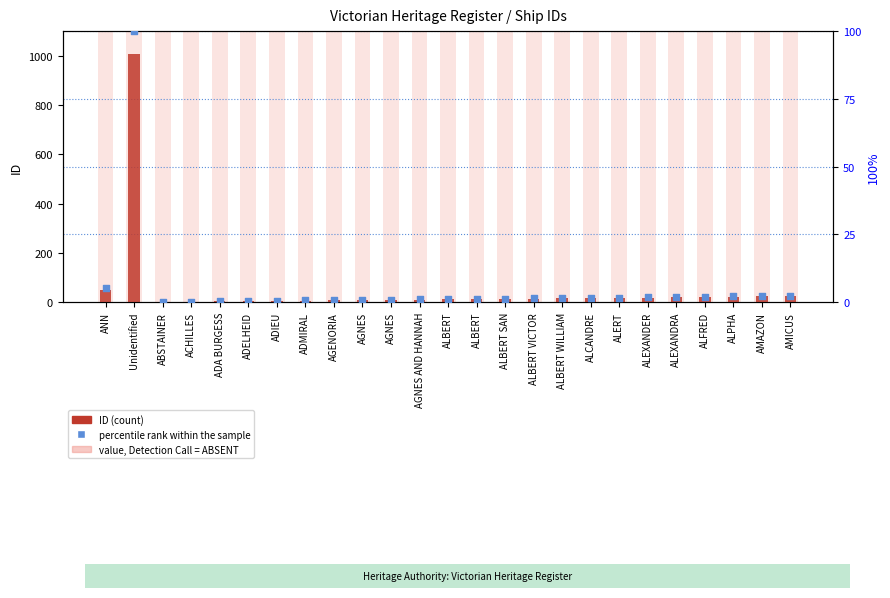

Is the value of percentile rank within the sample at ANN greater than the value of ID at ALBERT VICTOR?

No